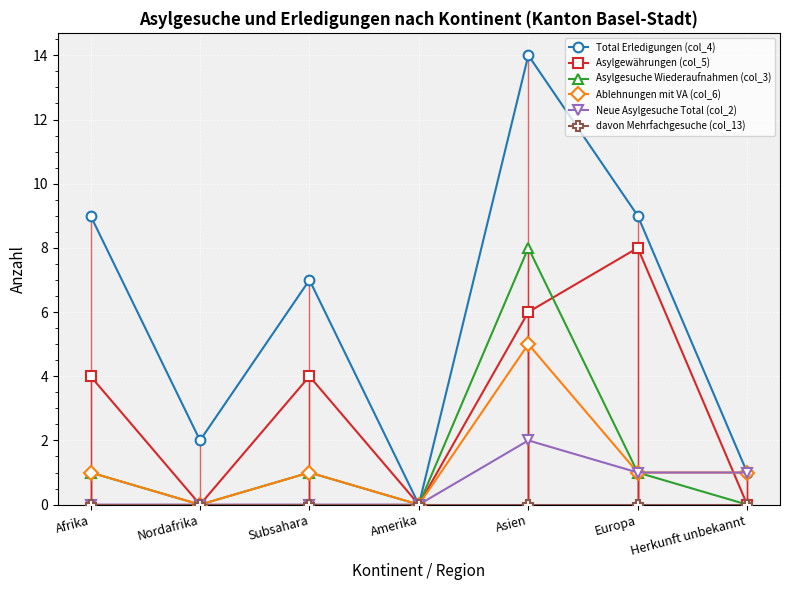

How many interior local valleys does the Ablehnungen mit VA (col_6) series have?

2